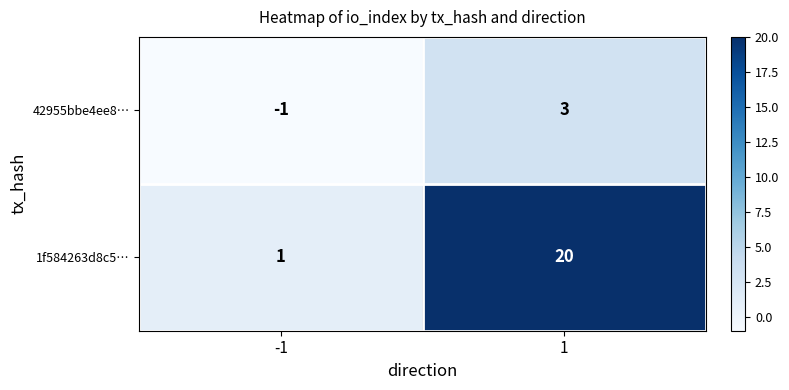

Which label corresponds to the largest value in the chart?

1